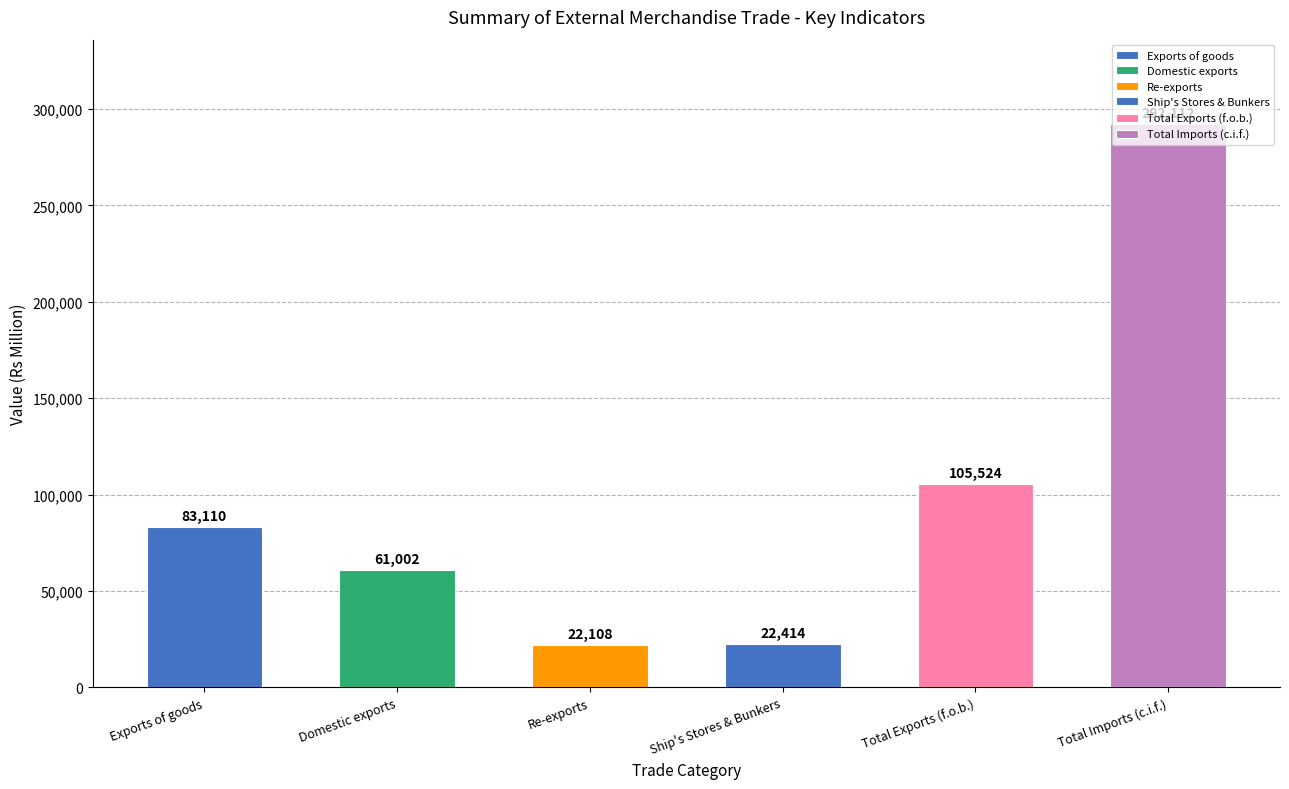

What is the greatest value displayed?

292112